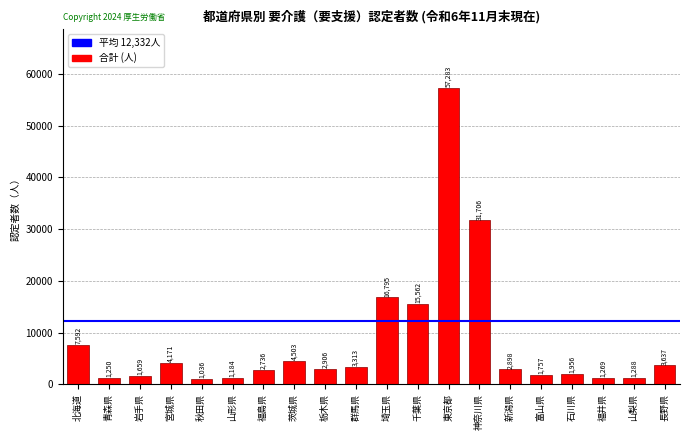

Where is the data nearest to the value 29159?

神奈川県